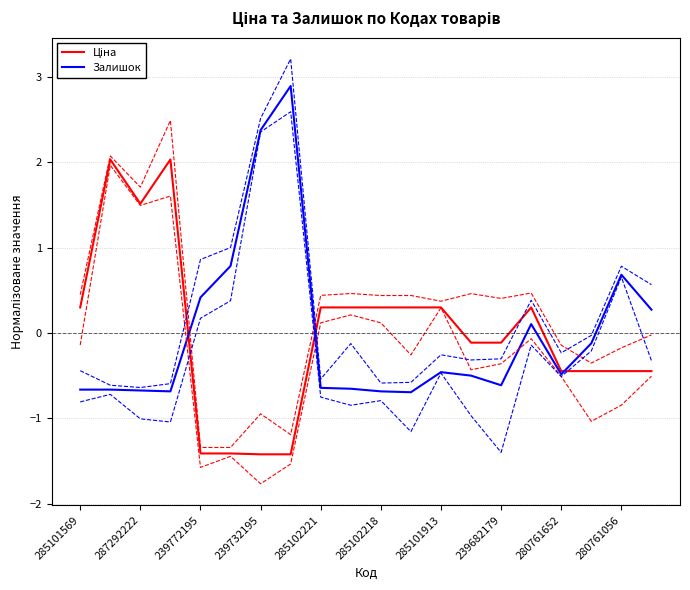

How many values in Залишок are below zero?

13